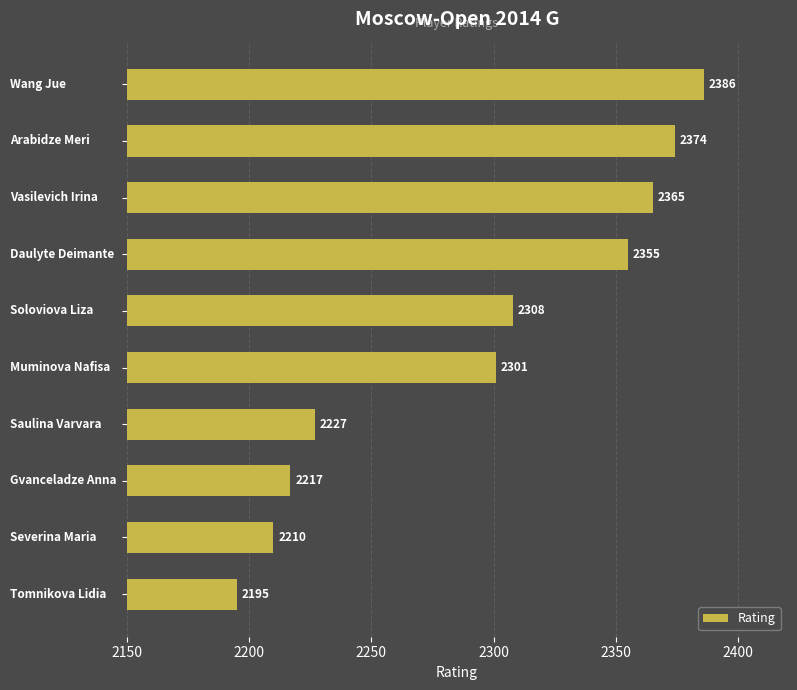

How many bars are there in total?

10